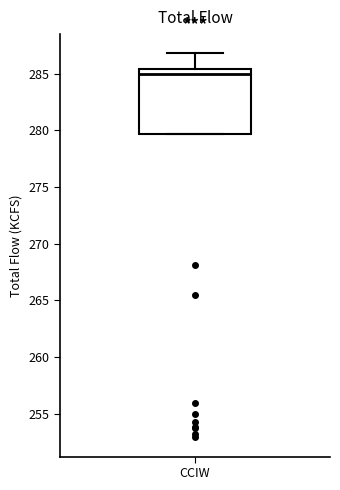

Transcribe this box plot: give where the median line is, the range the box spans, and where the two whiskers end, as read against the y-axis. The values are not printed on the chart, so give them approximately, as read against the axis.

median 285.0, box 279.5 to 285.5, whiskers 279.5 to 287.0